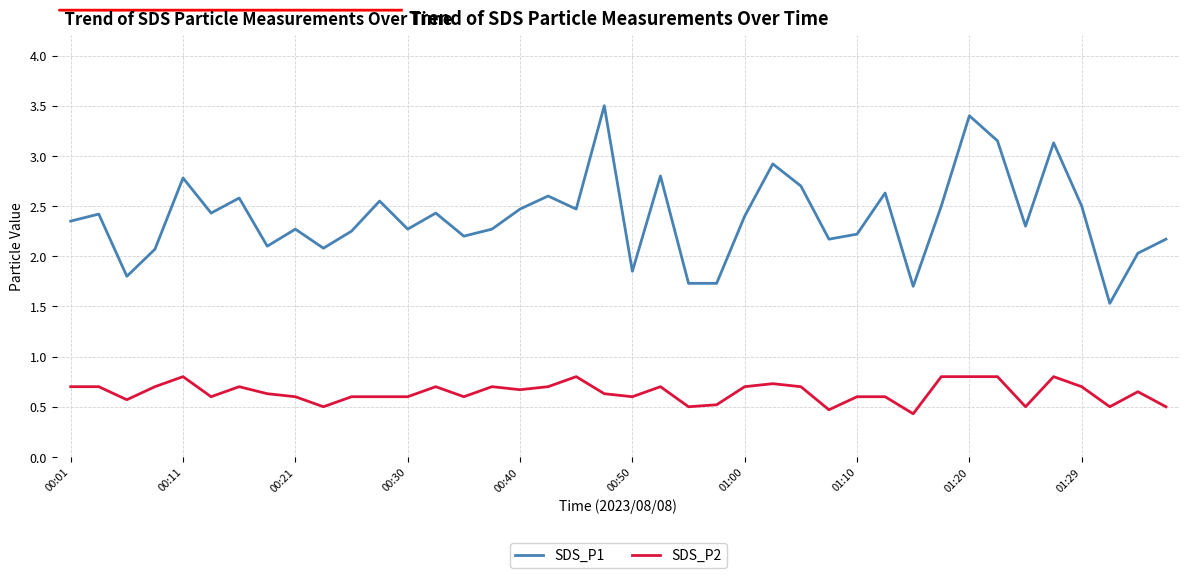

True or false: SDS_P1 has more than 2 points higher than both neighbors.

True